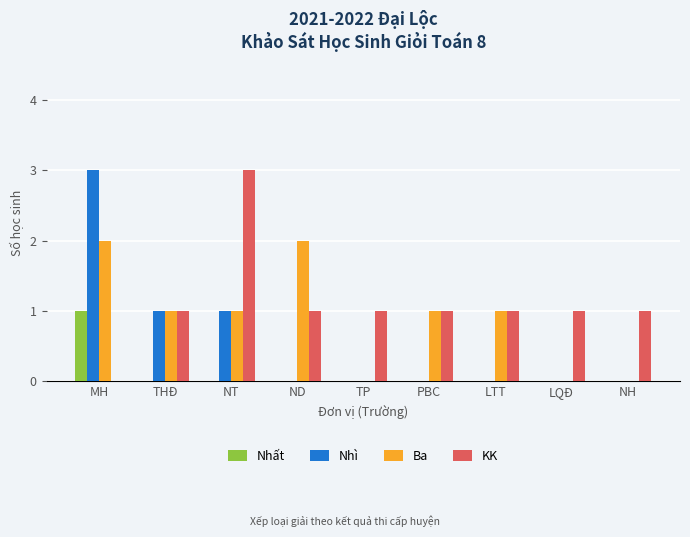

What is the maximum value shown in the chart?

3